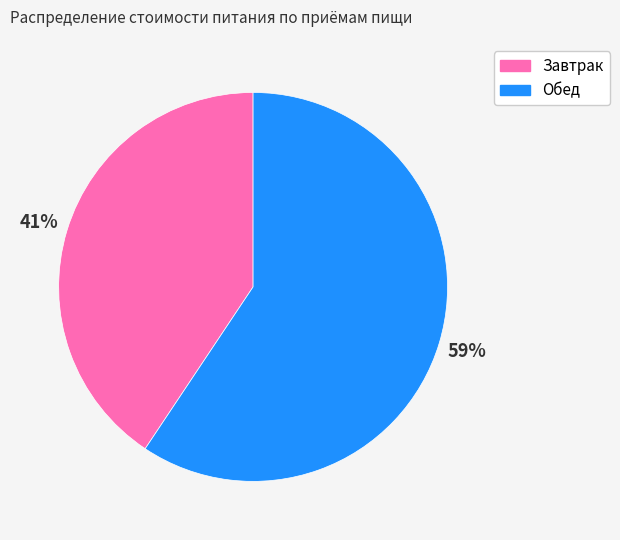

Do Завтрак and Обед together represent more than half of the pie?

Yes